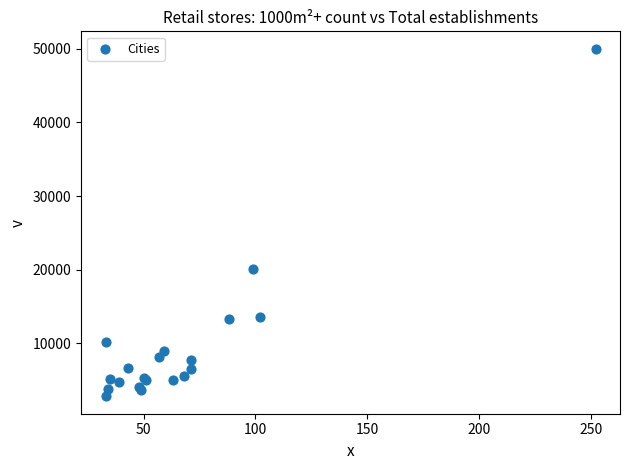

What Y value in the scatter plot is closest to 26411?

20121